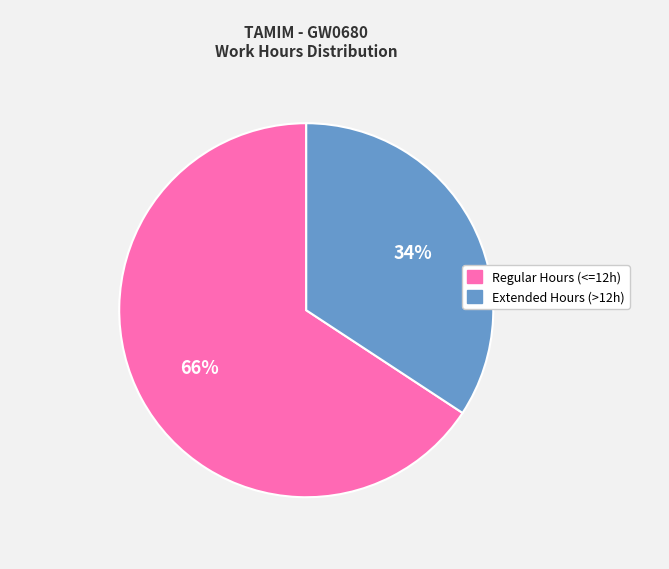

Count the number of slices in the pie.

2